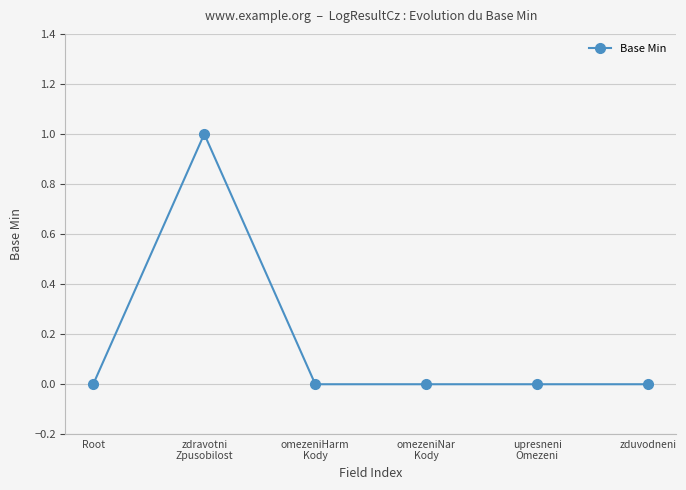

The chart shows a value of 0 at zduvodneni. True or false?

True